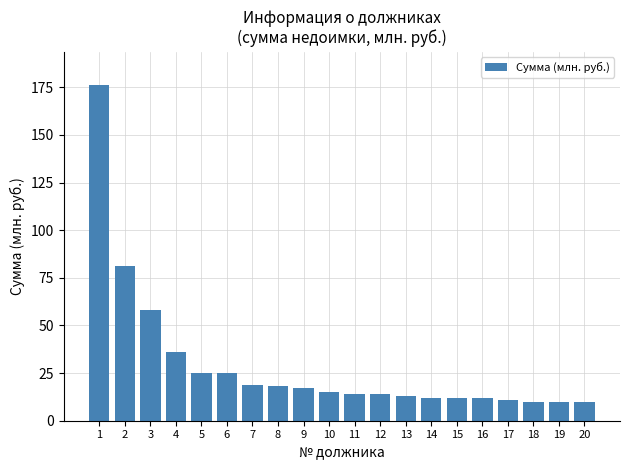

Does the chart contain any negative values?

No